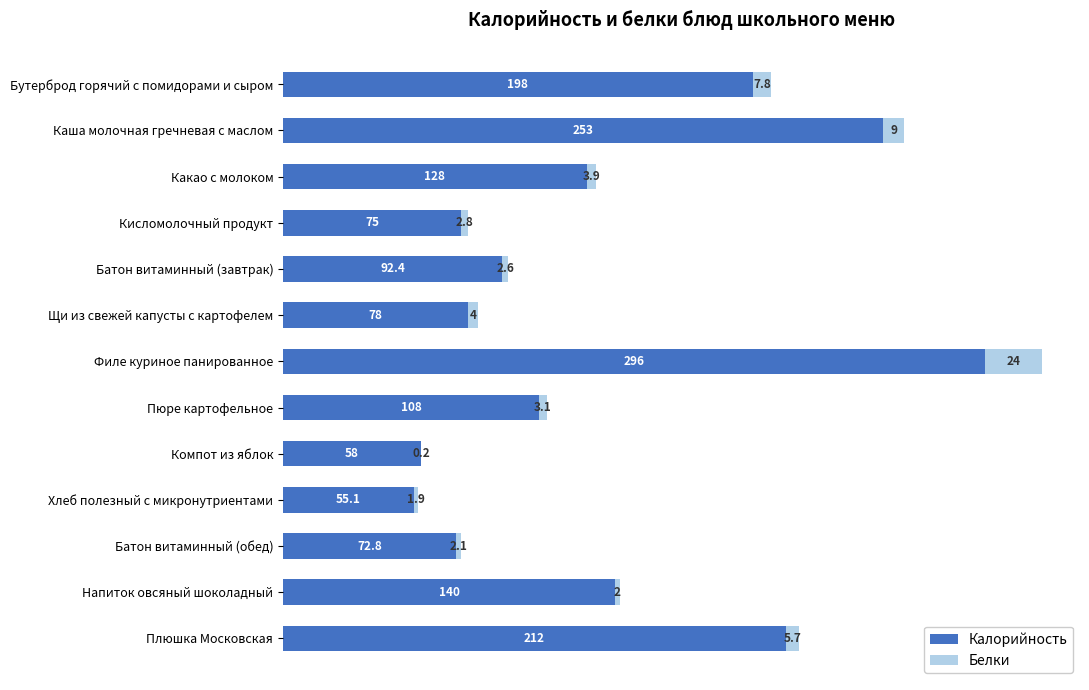

The Калорийность series shows 372.6 at Плюшка Московская. True or false?

False